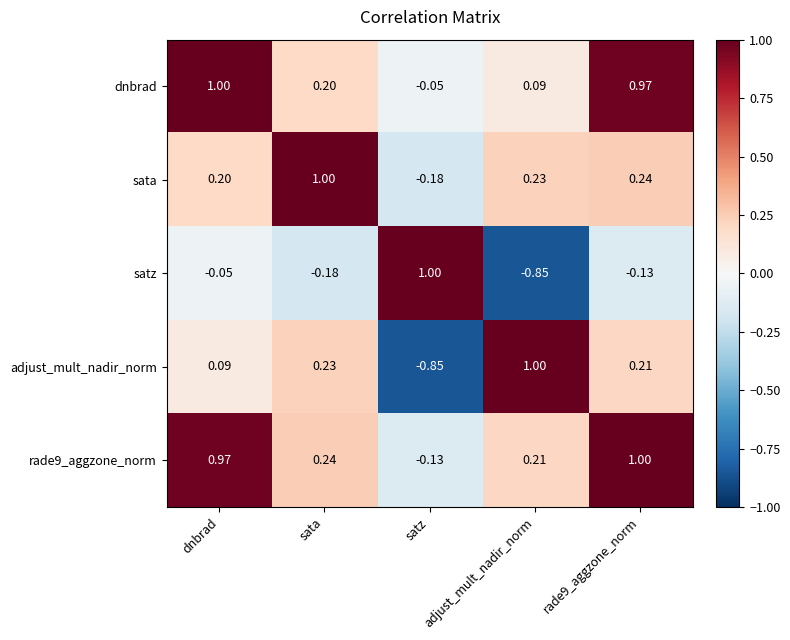

Which series has the largest range (max minus min)?

satz